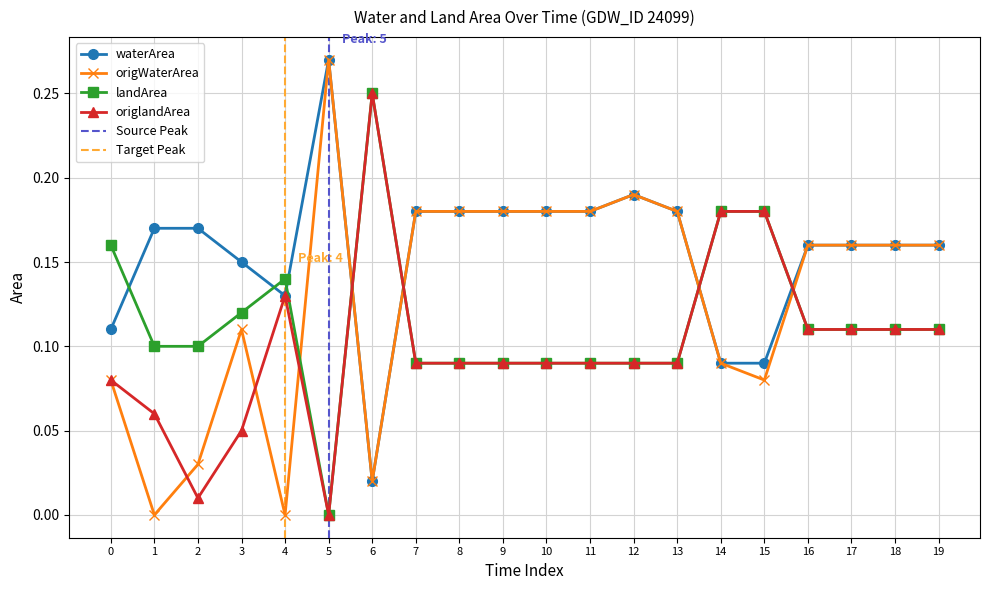

Is it true that waterArea equals 0.3 at 3?

False